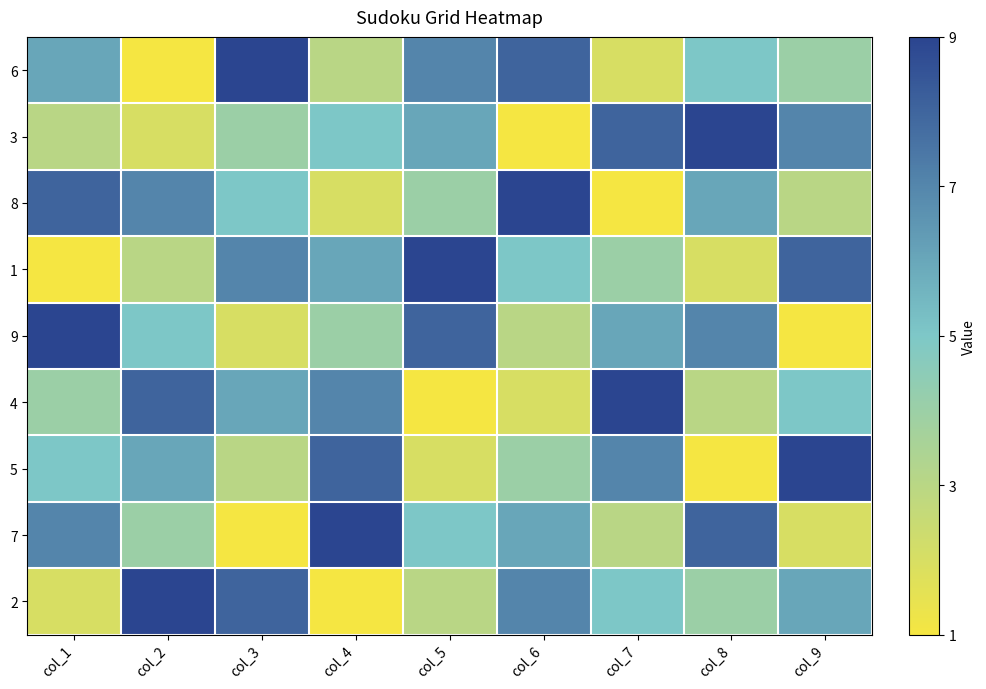

Reading left to right, transcribe all the data shown in this chart.

6: col_1=6	col_2=1	col_3=9	col_4=3	col_5=7	col_6=8	col_7=2	col_8=5	col_9=4
3: col_1=3	col_2=2	col_3=4	col_4=5	col_5=6	col_6=1	col_7=8	col_8=9	col_9=7
8: col_1=8	col_2=7	col_3=5	col_4=2	col_5=4	col_6=9	col_7=1	col_8=6	col_9=3
1: col_1=1	col_2=3	col_3=7	col_4=6	col_5=9	col_6=5	col_7=4	col_8=2	col_9=8
9: col_1=9	col_2=5	col_3=2	col_4=4	col_5=8	col_6=3	col_7=6	col_8=7	col_9=1
4: col_1=4	col_2=8	col_3=6	col_4=7	col_5=1	col_6=2	col_7=9	col_8=3	col_9=5
5: col_1=5	col_2=6	col_3=3	col_4=8	col_5=2	col_6=4	col_7=7	col_8=1	col_9=9
7: col_1=7	col_2=4	col_3=1	col_4=9	col_5=5	col_6=6	col_7=3	col_8=8	col_9=2
2: col_1=2	col_2=9	col_3=8	col_4=1	col_5=3	col_6=7	col_7=5	col_8=4	col_9=6